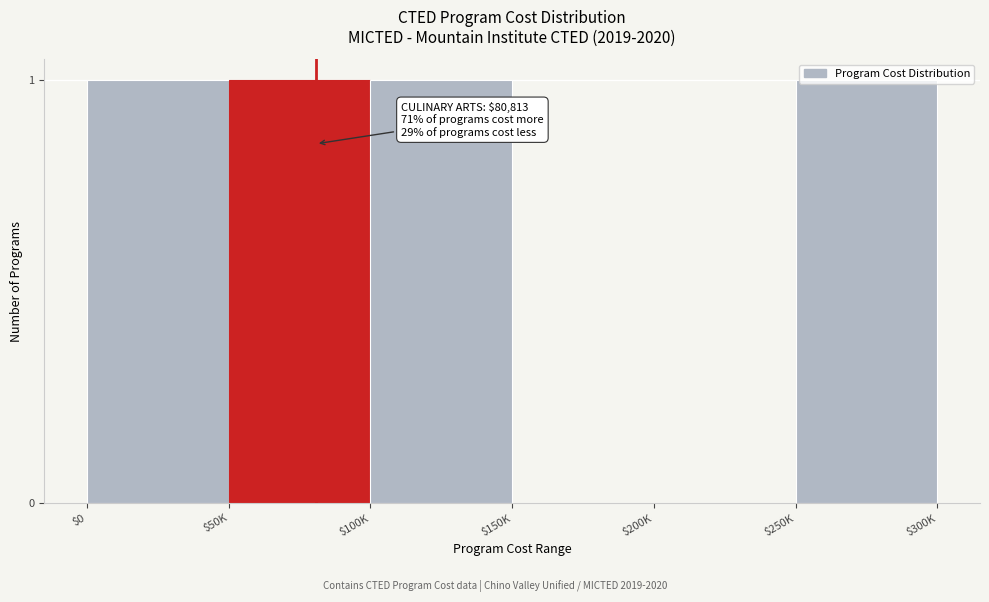

True or false: the data shows 1 at $0.

True